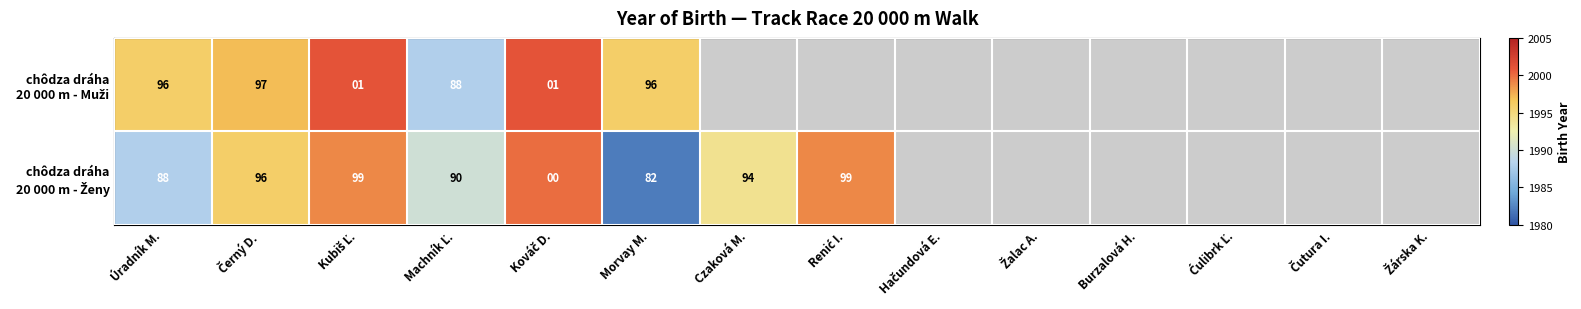

Is the value of chôdza dráha 20 000 m - Muži at Burzalová H. greater than the value of chôdza dráha 20 000 m - Ženy at Kubiš Ľ.?

No